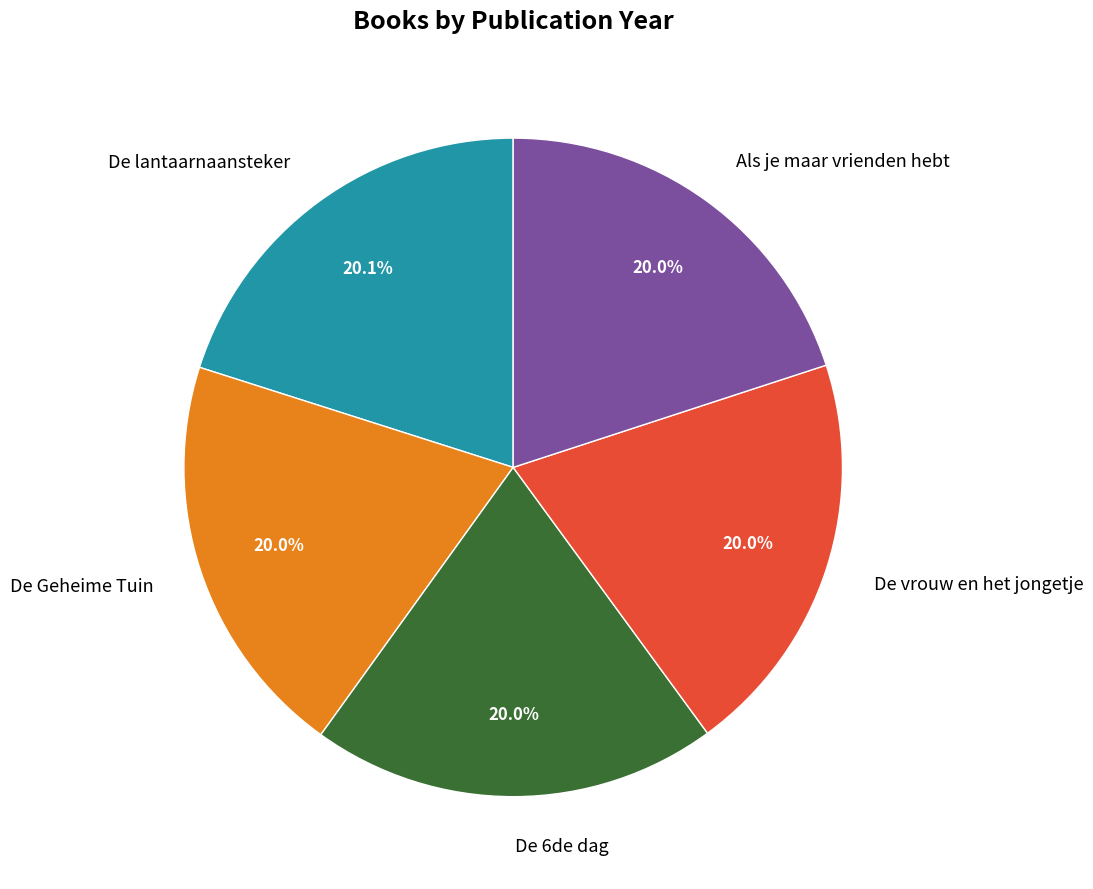

What is the ratio of the value at De vrouw en het jongetje to the value at De lantaarnaansteker?

1.0